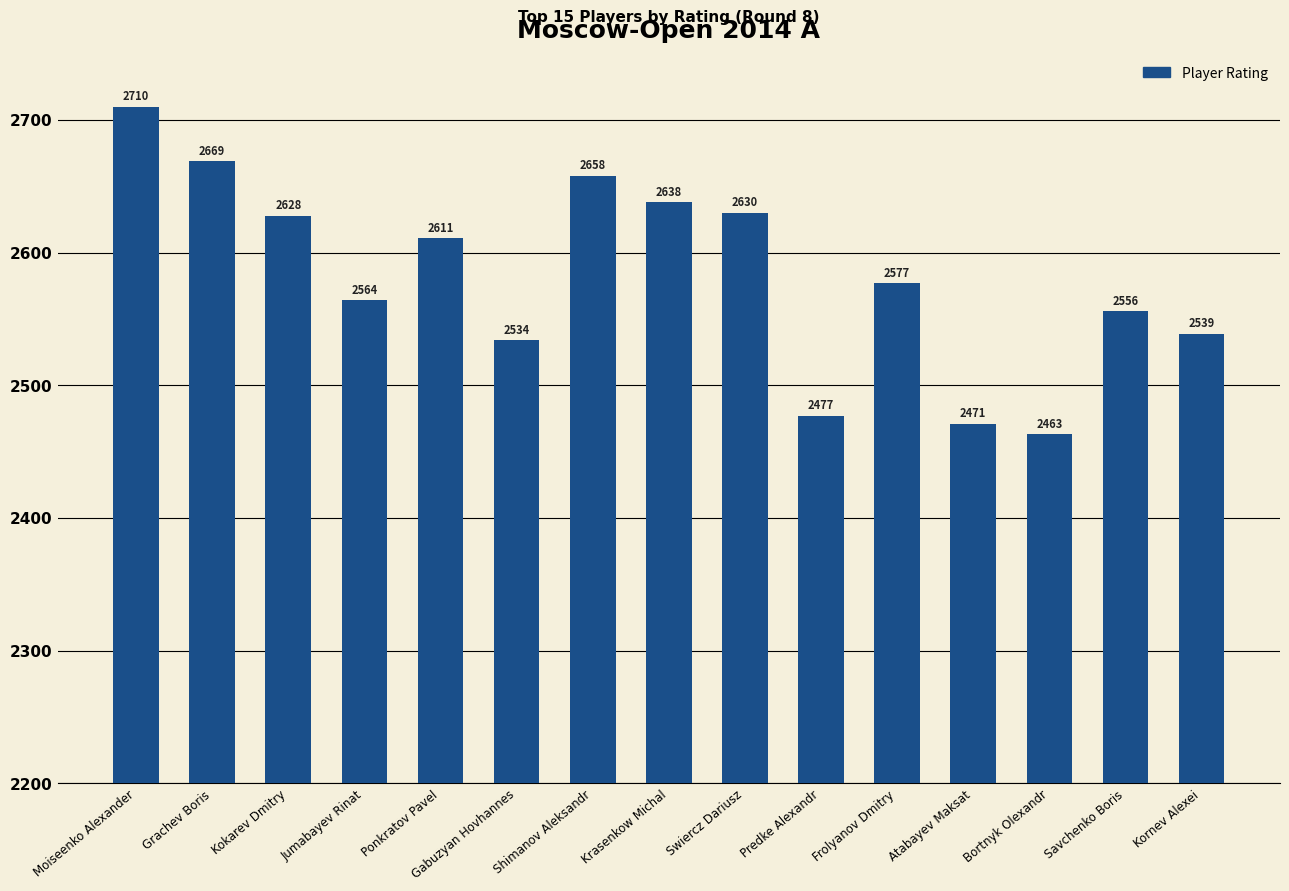

What is the difference between the values at Gabuzyan Hovhannes and Jumabayev Rinat?

30